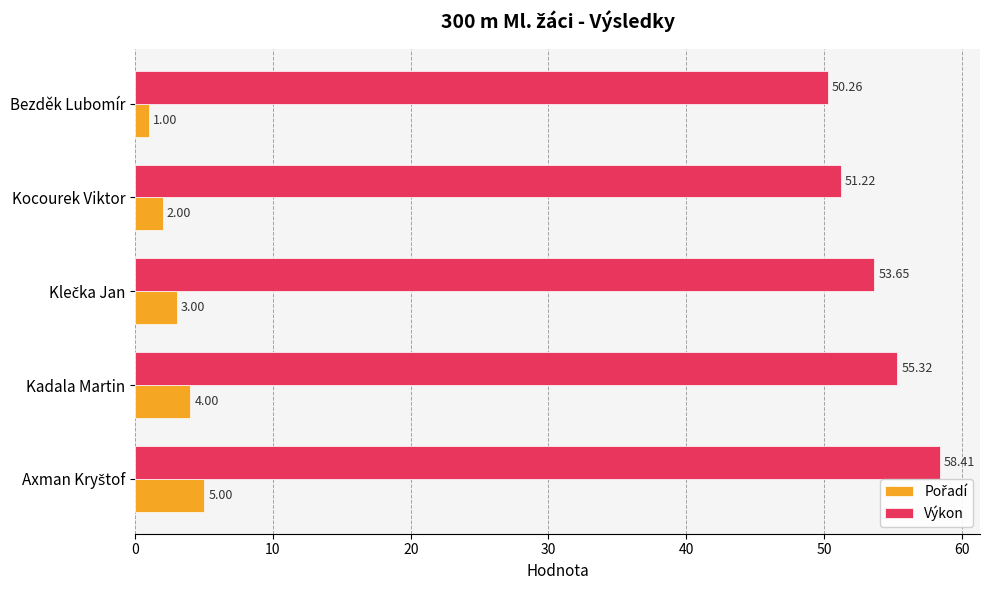

What is the smallest value displayed?

1.0